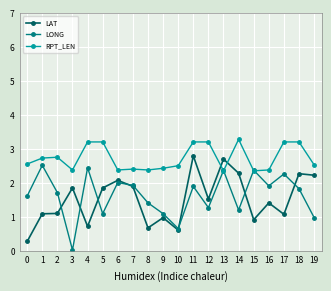

Where does the LAT series first go above 1?

1